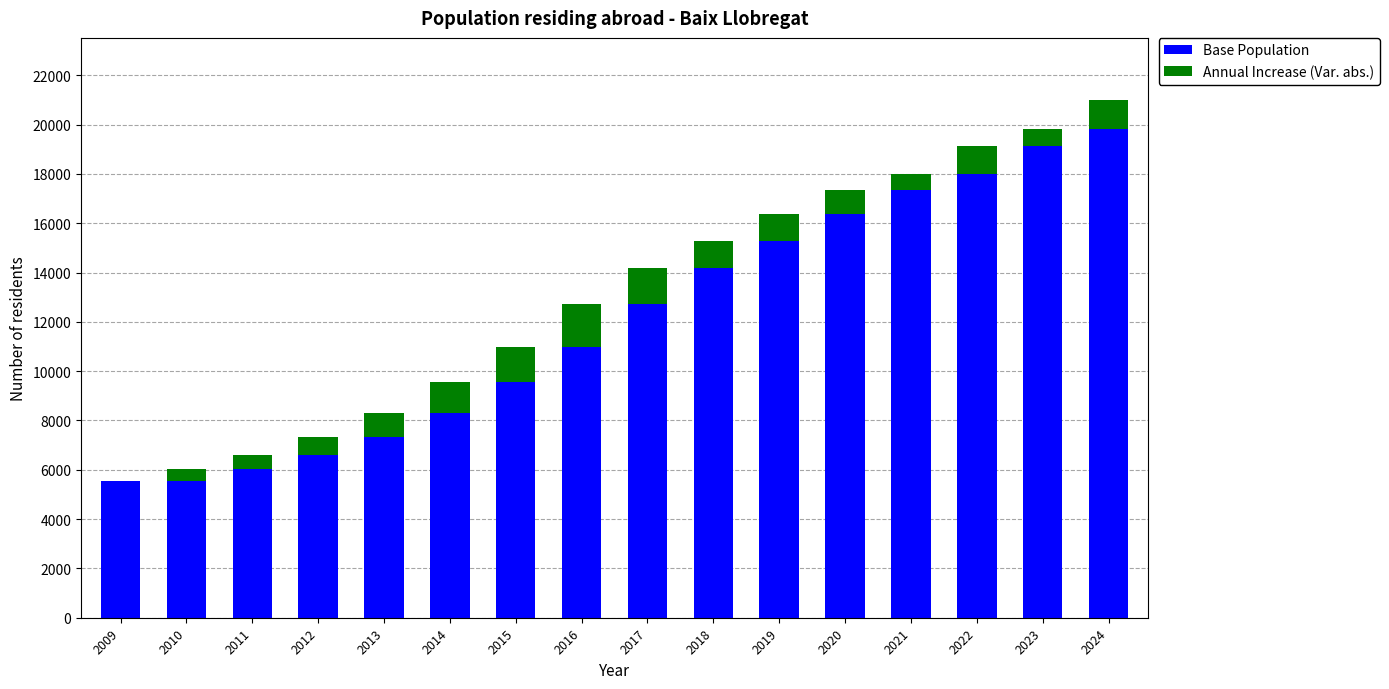

The value of Base Population at 2019 is 5727. True or false?

False